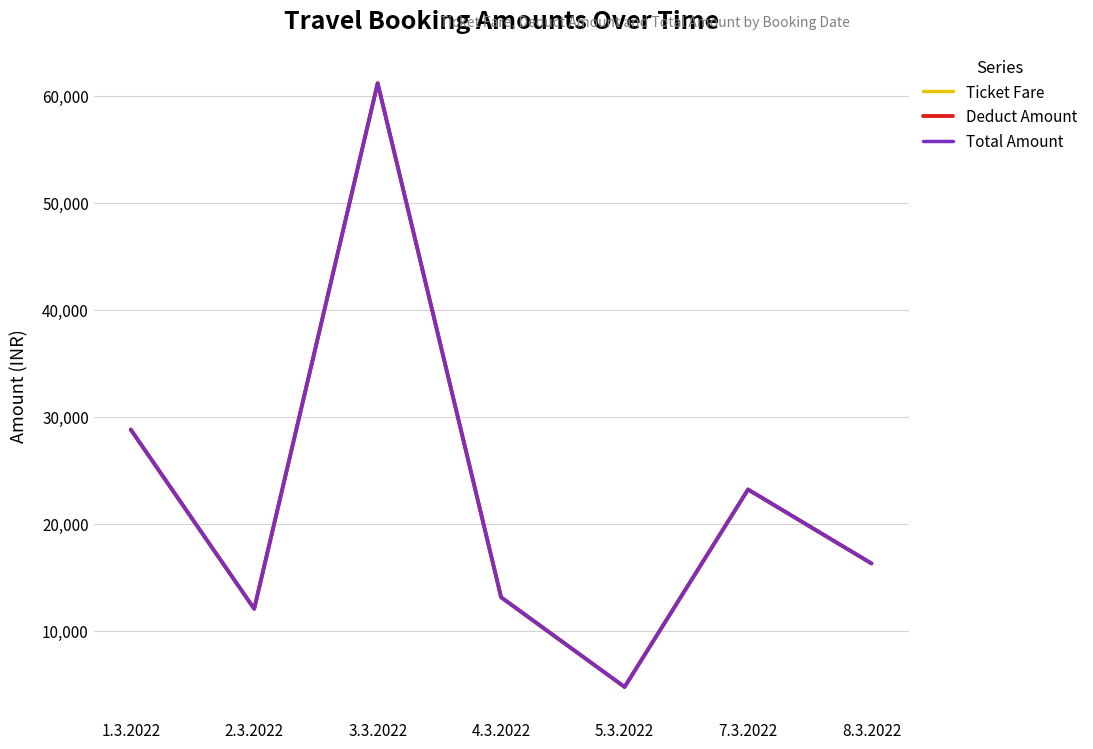

What is the difference between the maximum and minimum values in the Deduct Amount series?

56439